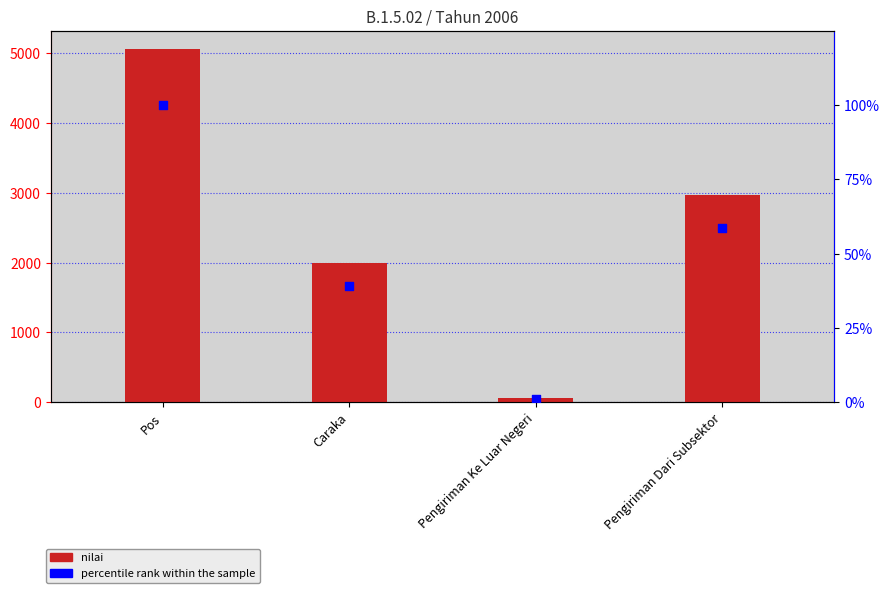

At how many categories does at least one series exceed 4810?

1